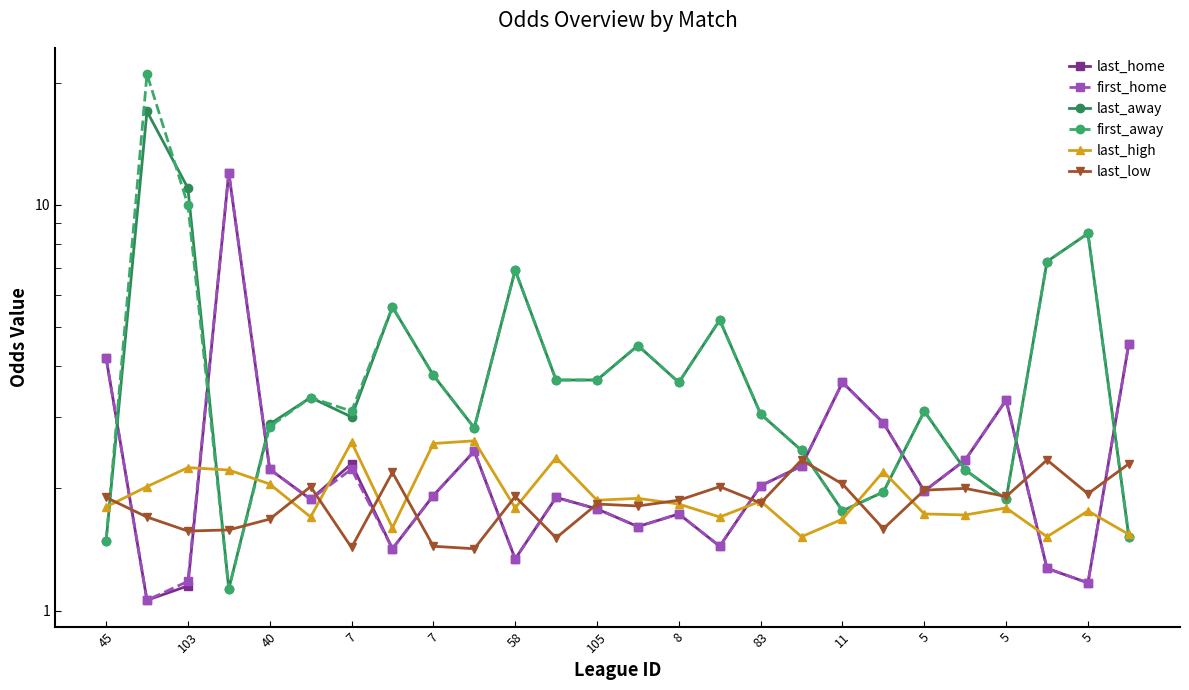

Does the chart have visible grid lines?

No